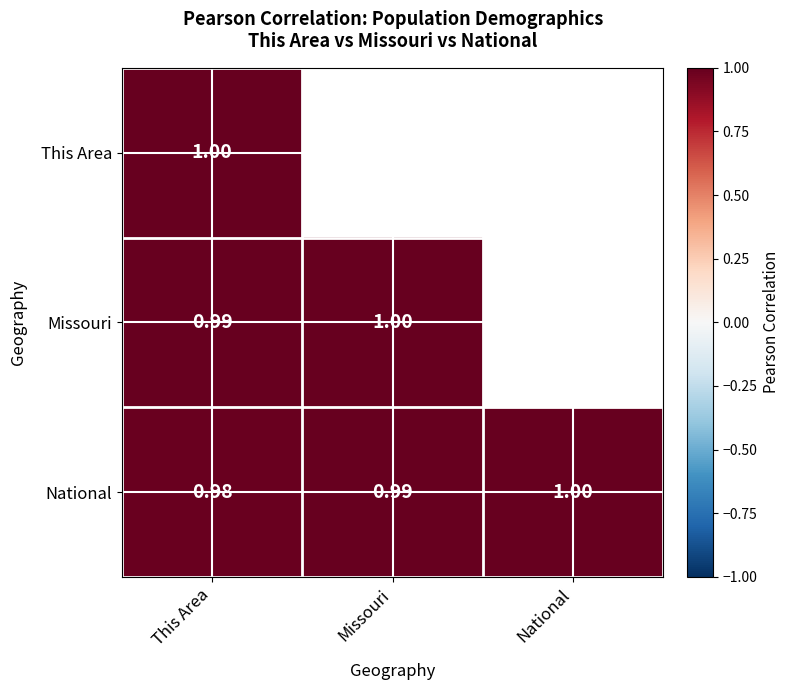

What is the minimum value shown in the chart?

1.0